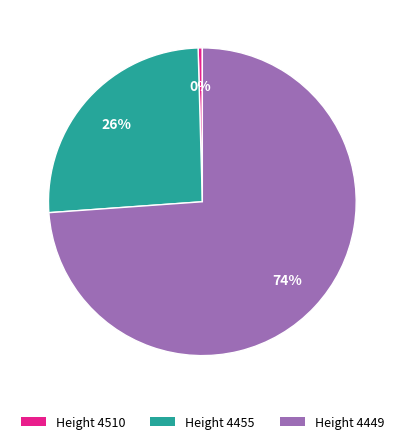

Does any single category account for the majority?

Yes